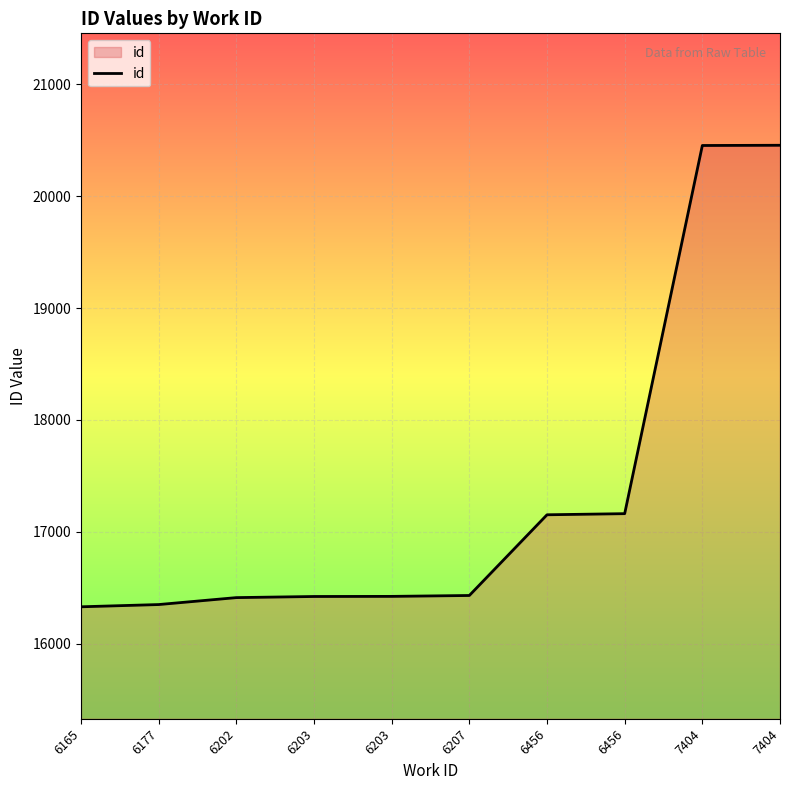

How many lines are shown in the chart?

1